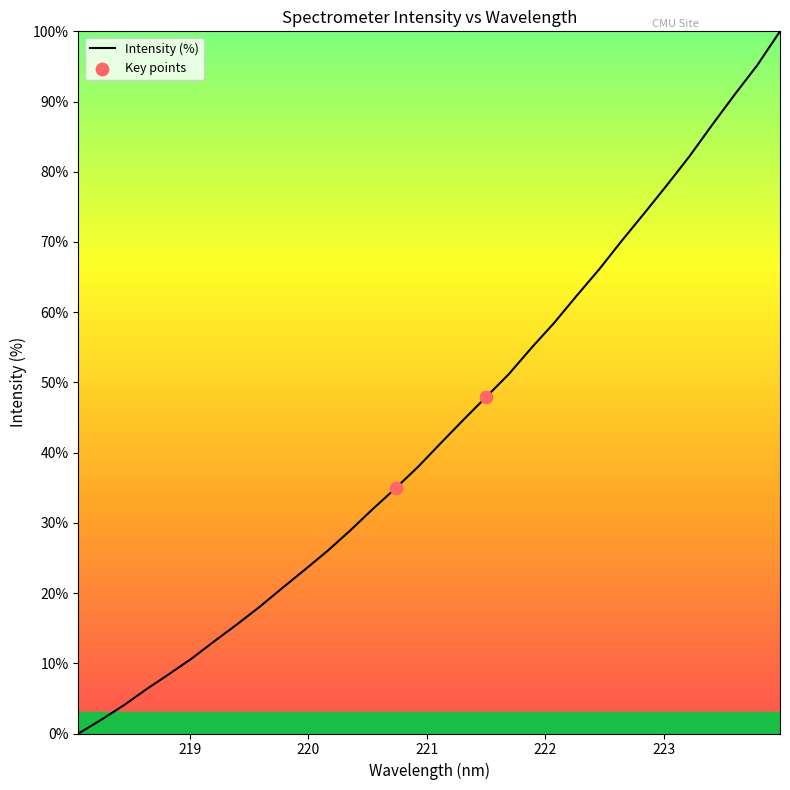

What is the maximum value shown in the chart?

100.0